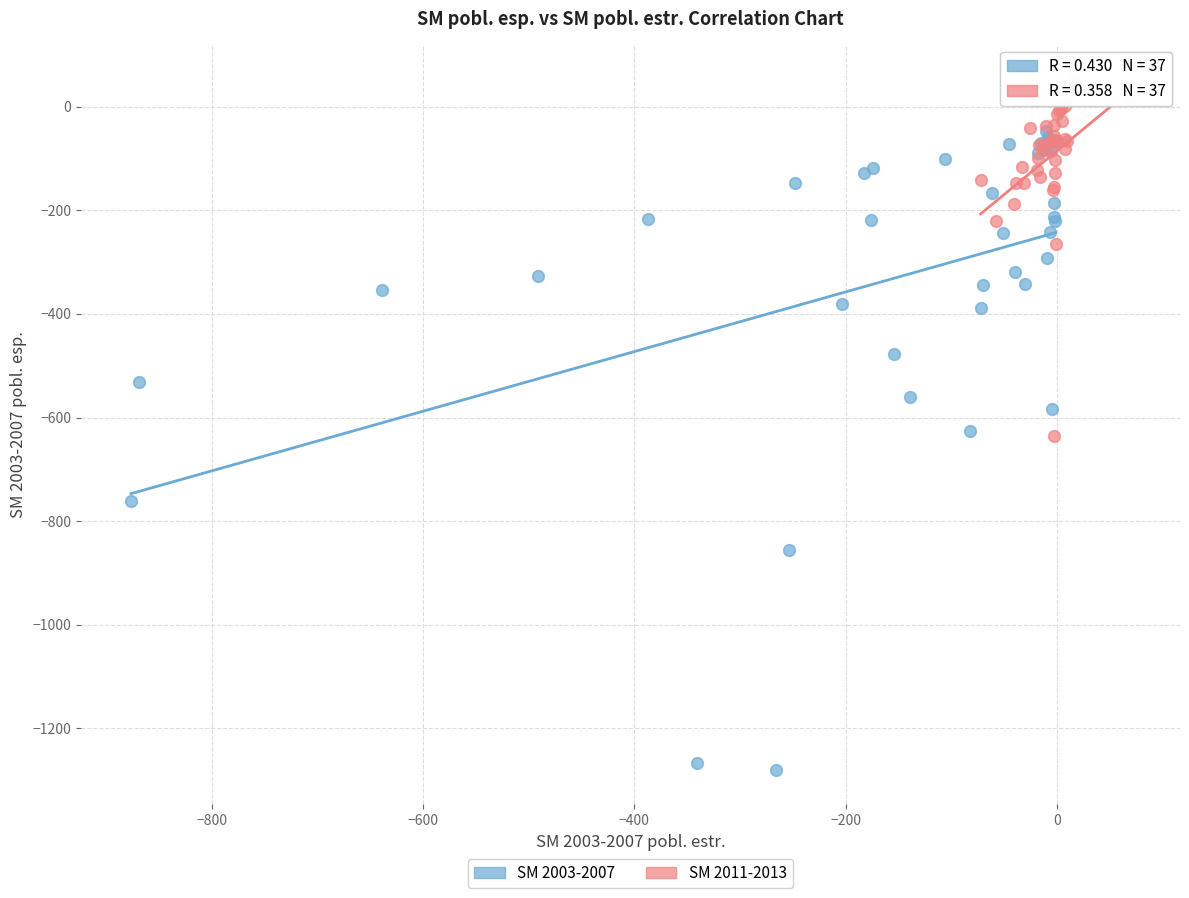

Which series has the widest spread of Y values?

SM 2003-2007